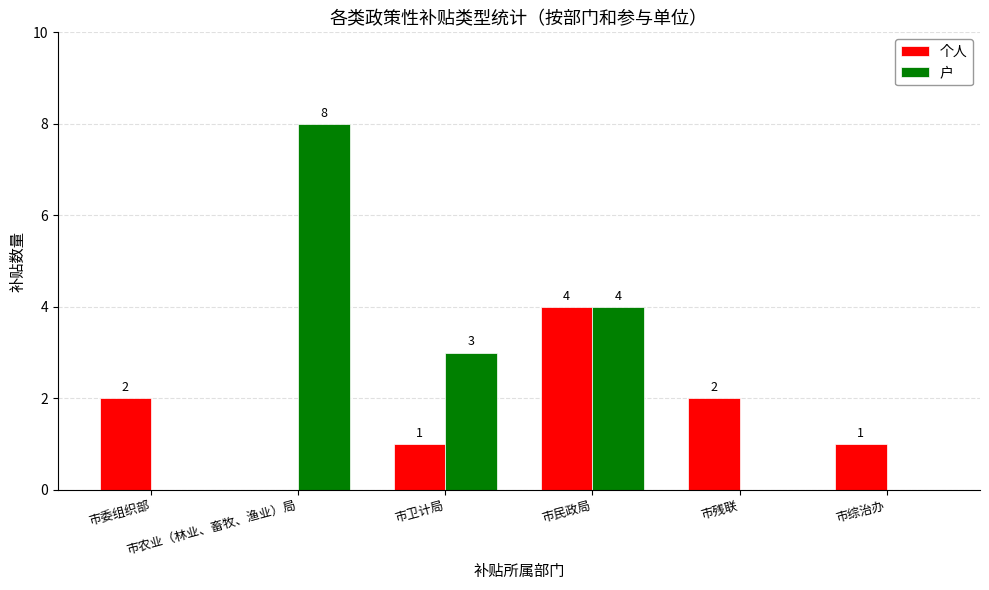

Reading left to right, transcribe all the data shown in this chart.

个人: 2	0	1	4	2	1
户: 0	8	3	4	0	0